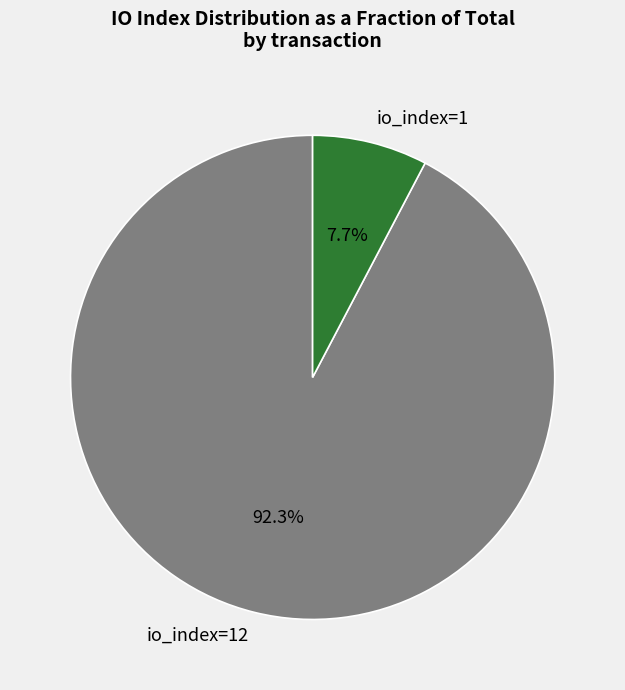

Does any single category account for the majority?

Yes